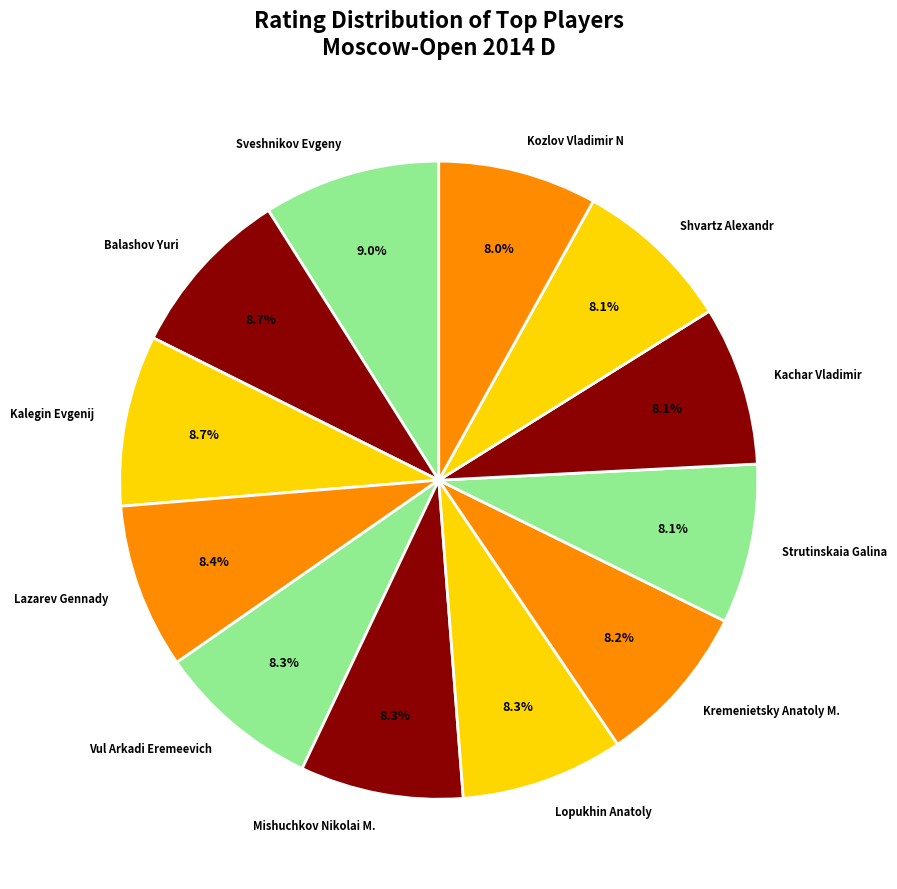

To the nearest percent, what percentage of the pie is Sveshnikov Evgeny?

9%